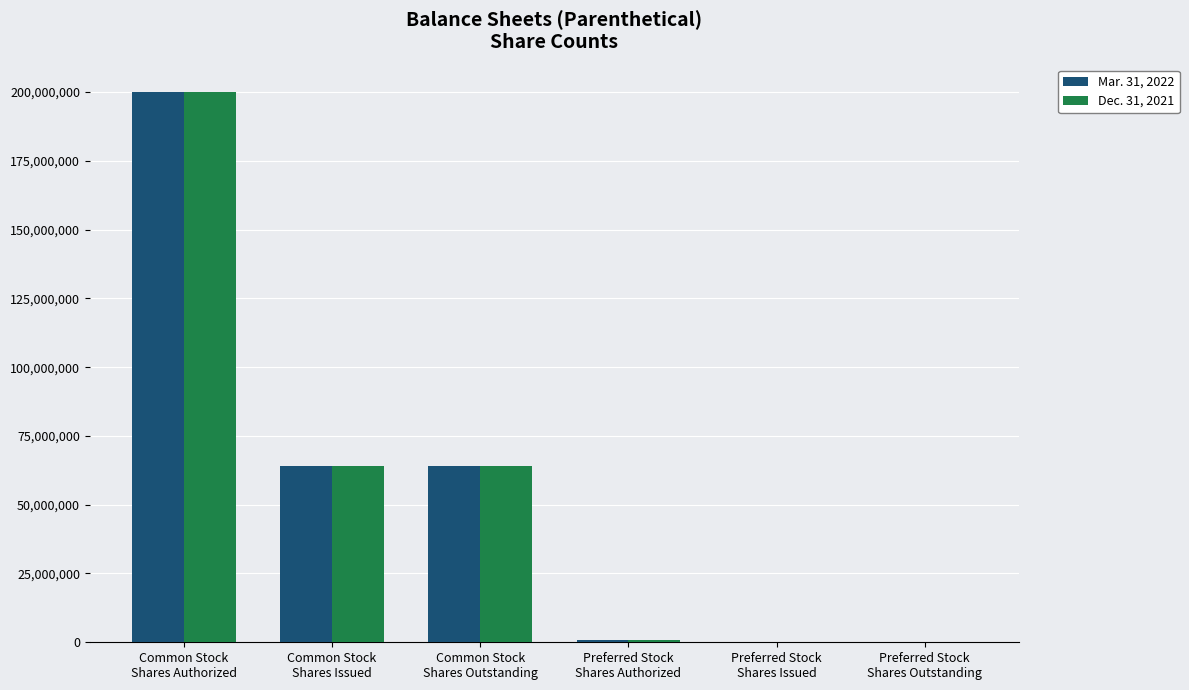

Is the value of Dec. 31, 2021 at Common Stock
Shares Outstanding greater than the value of Mar. 31, 2022 at Preferred Stock
Shares Authorized?

Yes